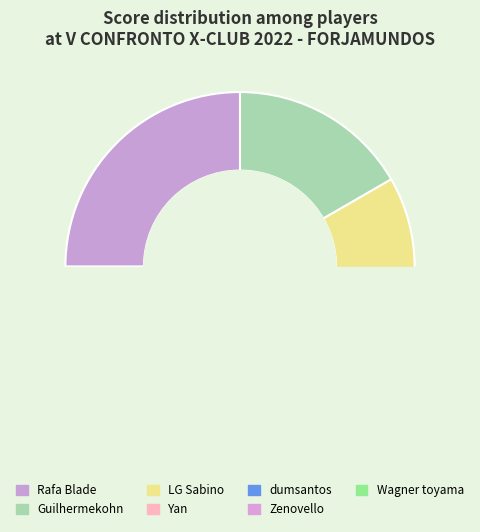

The Zenovello slice represents 1% of the pie. True or false?

False